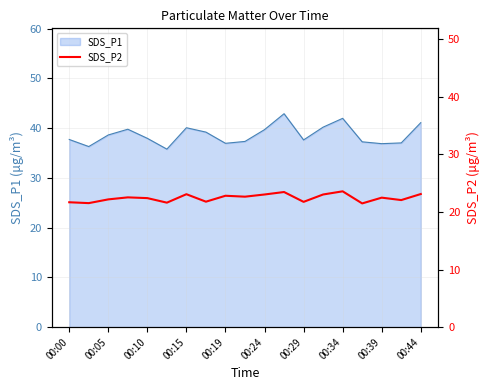

What is the maximum value for SDS_P1?

42.9